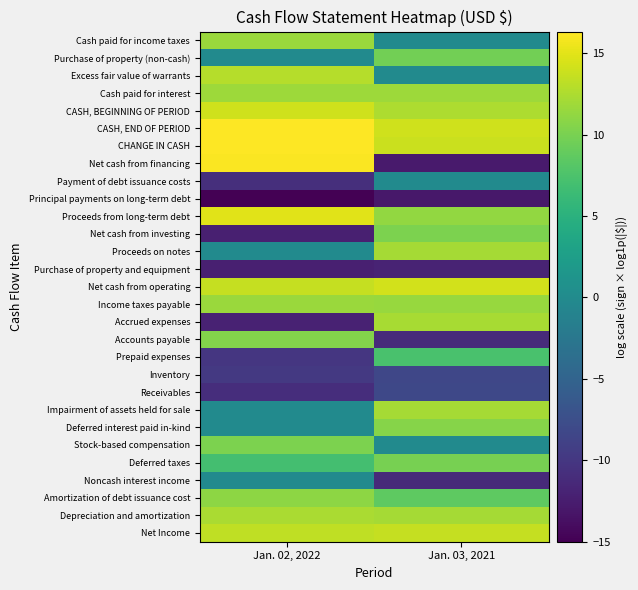

Reading left to right, list all the values displayed in this chart.

Net Income: Jan. 02, 2022=13.3	Jan. 03, 2021=13.6
Depreciation and amortization: Jan. 02, 2022=12.4	Jan. 03, 2021=12.2
Amortization of debt issuance cost: Jan. 02, 2022=10.9	Jan. 03, 2021=8.6
Noncash interest income: Jan. 02, 2022=0.0	Jan. 03, 2021=-11.2
Deferred taxes: Jan. 02, 2022=6.9	Jan. 03, 2021=9.9
Stock-based compensation: Jan. 02, 2022=10.2	Jan. 03, 2021=0.0
Deferred interest paid in-kind: Jan. 02, 2022=0.0	Jan. 03, 2021=10.6
Impairment of assets held for sale: Jan. 02, 2022=0.0	Jan. 03, 2021=12.2
Receivables: Jan. 02, 2022=-10.9	Jan. 03, 2021=-8.2
Inventory: Jan. 02, 2022=-9.8	Jan. 03, 2021=-8.3
Prepaid expenses: Jan. 02, 2022=-10.0	Jan. 03, 2021=7.4
Accounts payable: Jan. 02, 2022=10.5	Jan. 03, 2021=-11.1
Accrued expenses: Jan. 02, 2022=-12.0	Jan. 03, 2021=12.3
Income taxes payable: Jan. 02, 2022=11.6	Jan. 03, 2021=11.5
Net cash from operating: Jan. 02, 2022=13.6	Jan. 03, 2021=14.2
Purchase of property and equipment: Jan. 02, 2022=-12.2	Jan. 03, 2021=-11.9
Proceeds on notes: Jan. 02, 2022=0.0	Jan. 03, 2021=12.1
Net cash from investing: Jan. 02, 2022=-12.2	Jan. 03, 2021=10.1
Proceeds from long-term debt: Jan. 02, 2022=14.9	Jan. 03, 2021=11.3
Principal payments on long-term debt: Jan. 02, 2022=-15.0	Jan. 03, 2021=-13.0
Payment of debt issuance costs: Jan. 02, 2022=-10.8	Jan. 03, 2021=0.0
Net cash from financing: Jan. 02, 2022=16.2	Jan. 03, 2021=-12.8
CHANGE IN CASH: Jan. 02, 2022=16.2	Jan. 03, 2021=13.9
CASH, END OF PERIOD: Jan. 02, 2022=16.3	Jan. 03, 2021=14.1
CASH, BEGINNING OF PERIOD: Jan. 02, 2022=14.1	Jan. 03, 2021=12.5
Cash paid for interest: Jan. 02, 2022=11.7	Jan. 03, 2021=11.8
Excess fair value of warrants: Jan. 02, 2022=12.8	Jan. 03, 2021=0.0
Purchase of property (non-cash): Jan. 02, 2022=0.0	Jan. 03, 2021=9.7
Cash paid for income taxes: Jan. 02, 2022=11.6	Jan. 03, 2021=0.0